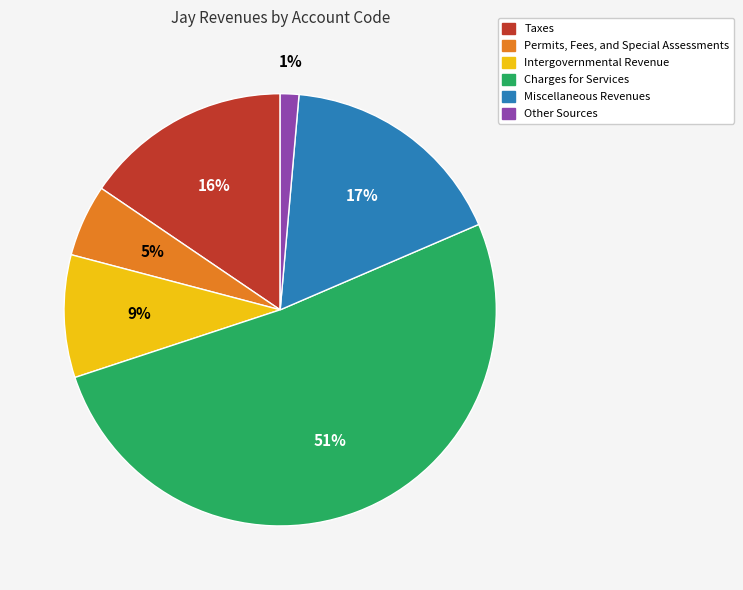

Between Other Sources and Taxes, which is larger?

Taxes